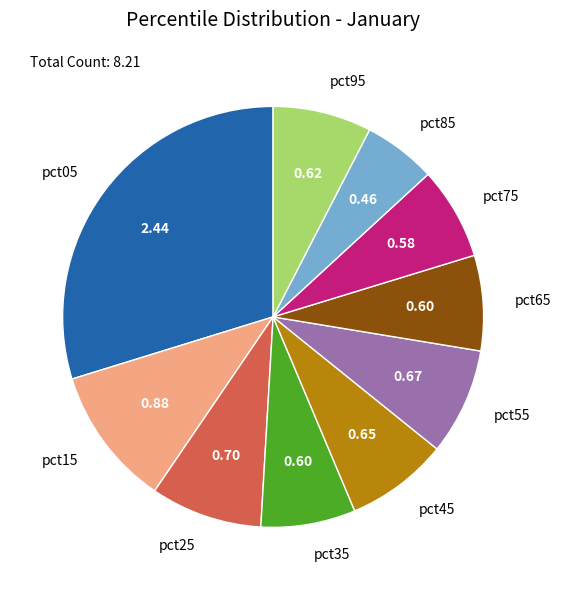

The pct35 slice represents 1% of the pie. True or false?

False